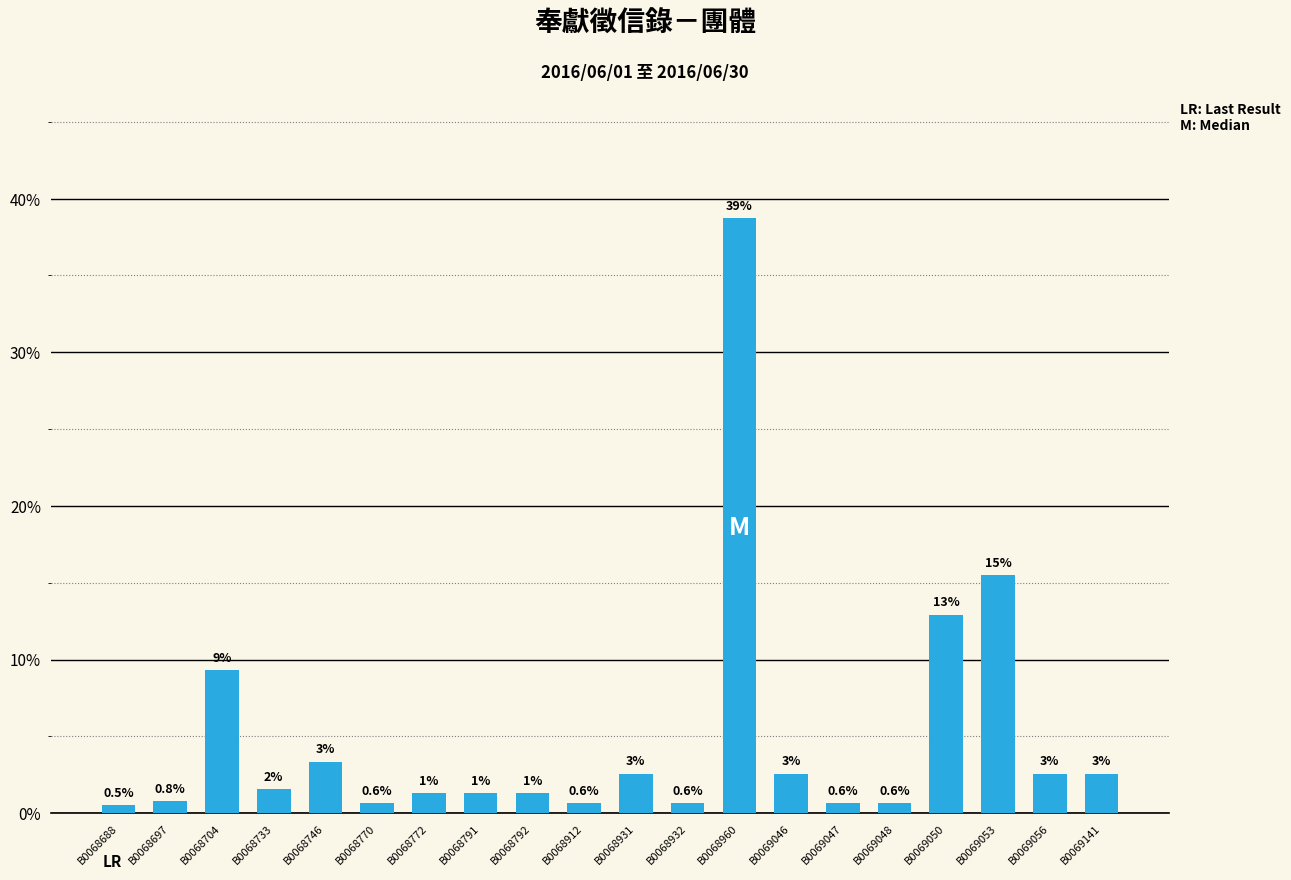

Which label corresponds to the largest value in the chart?

B0068960